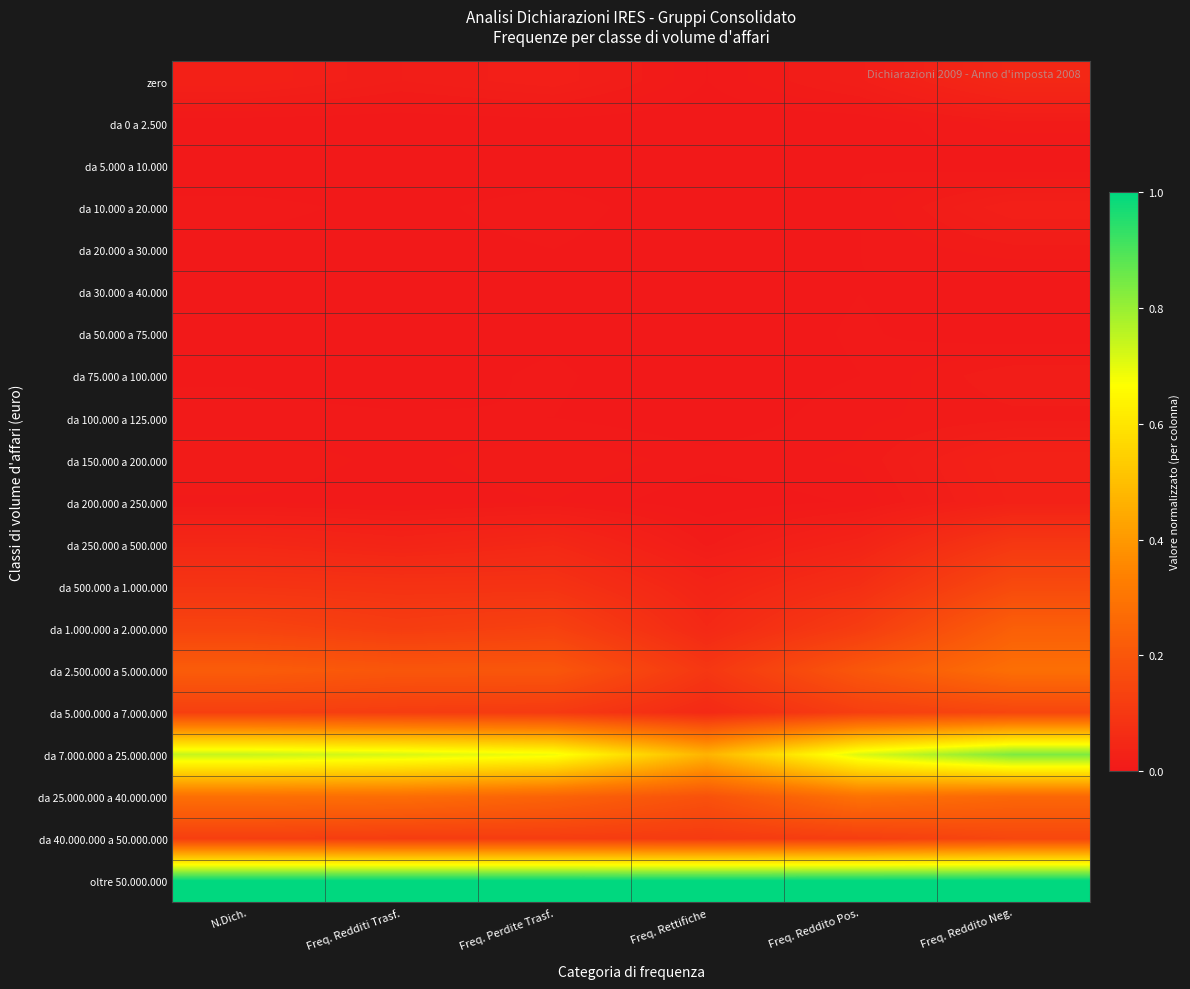

At how many categories does at least one series exceed 0?

6